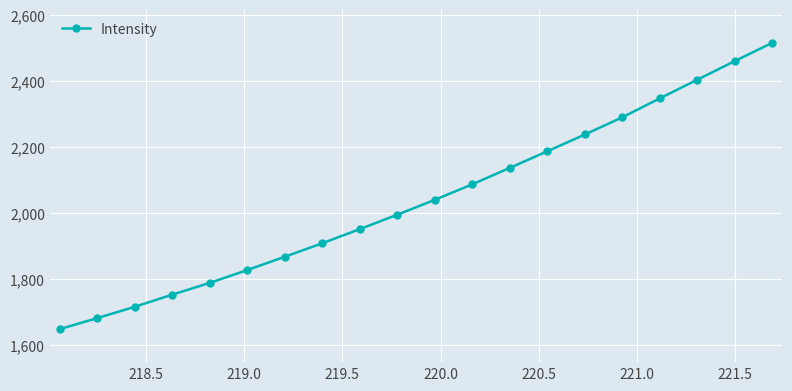

What is the smallest value displayed?

1648.0